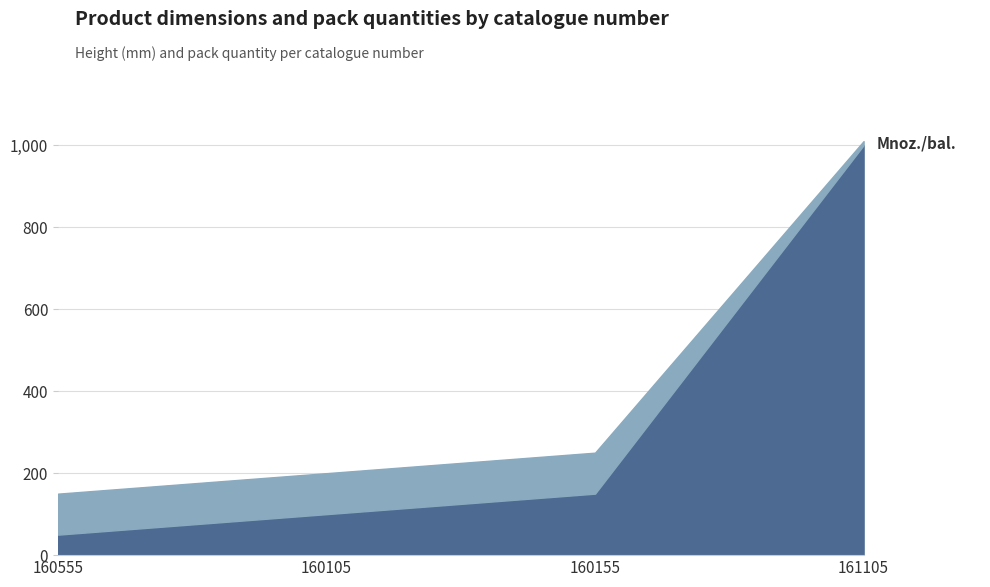

What is the value of the Mnoz./bal. point at the 3rd from the left?

250